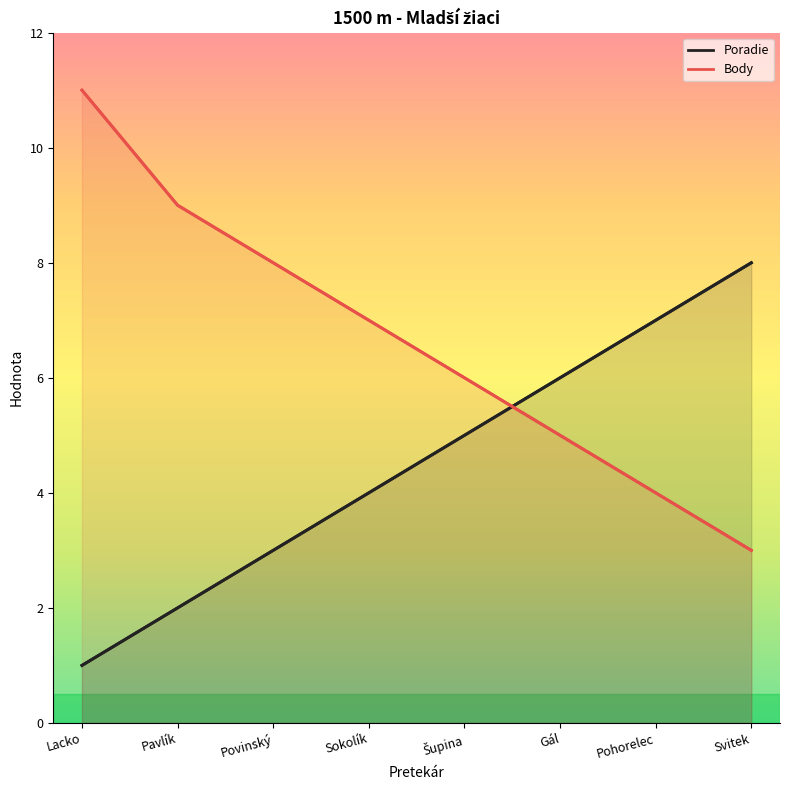

Reading left to right, what are all the values shown in this chart?

Poradie: Lacko=1	Pavlík=2	Povinský=3	Sokolík=4	Šupina=5	Gál=6	Pohorelec=7	Svitek=8
Body: Lacko=11	Pavlík=9	Povinský=8	Sokolík=7	Šupina=6	Gál=5	Pohorelec=4	Svitek=3